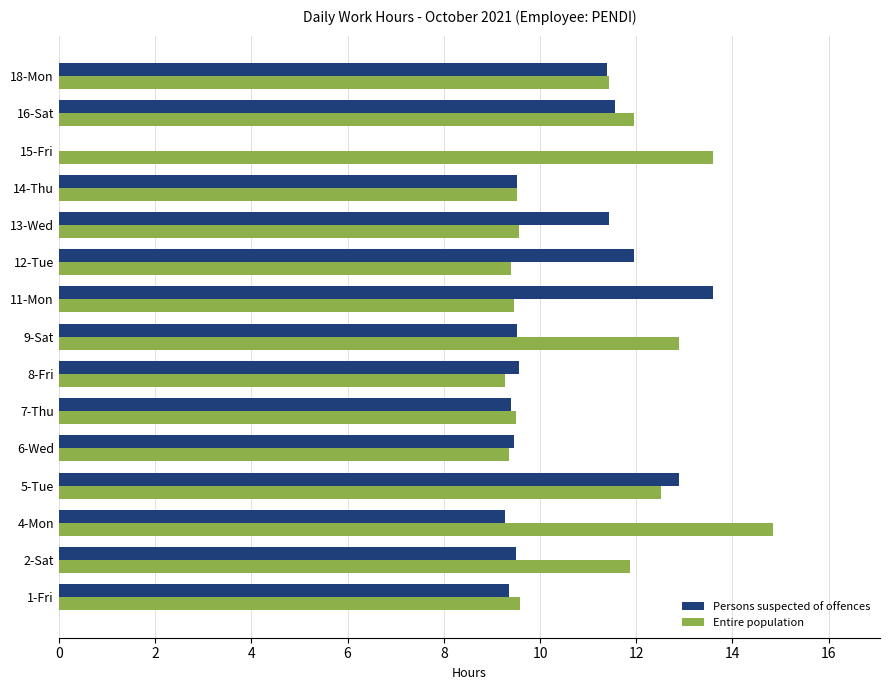

What is the sum of all Entire population values?

164.8